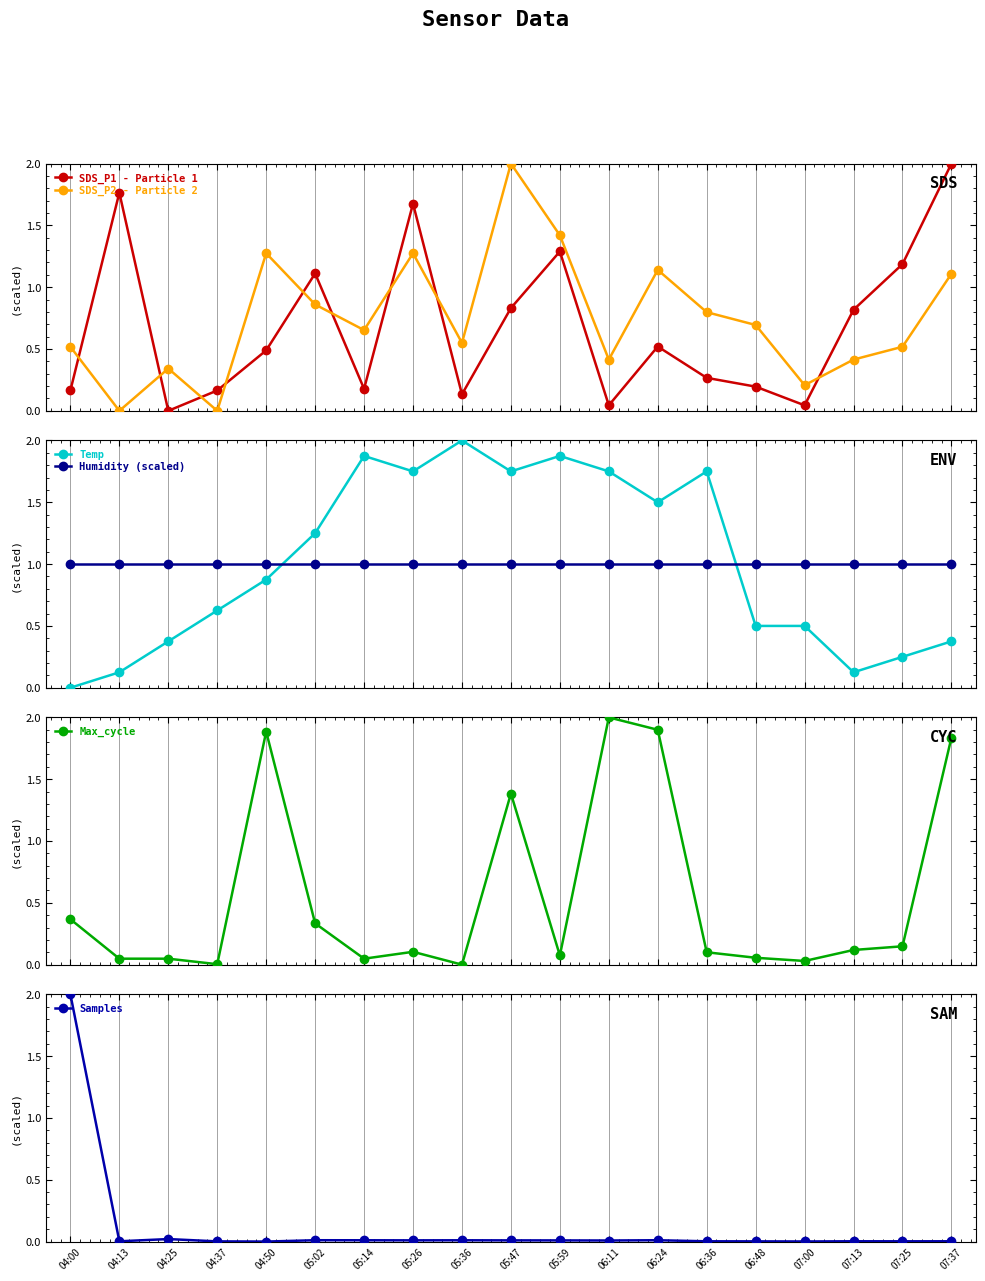

What is the difference between the maximum and minimum values in the Temp series?

2.0